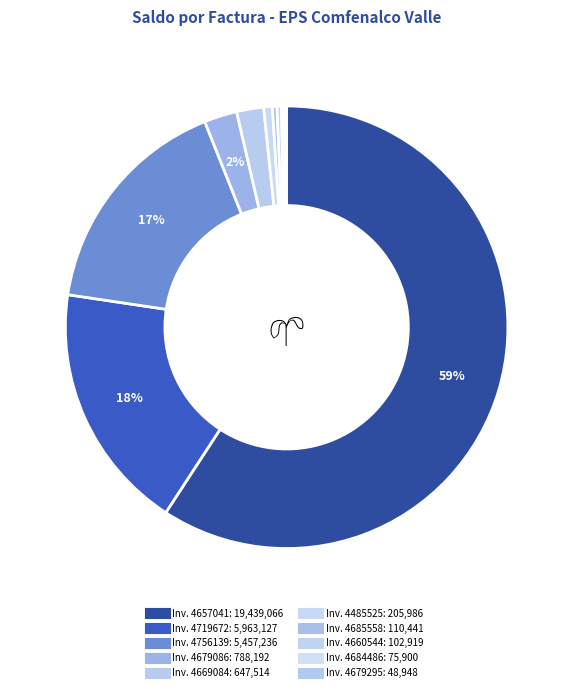

How many slices are in this pie chart?

10